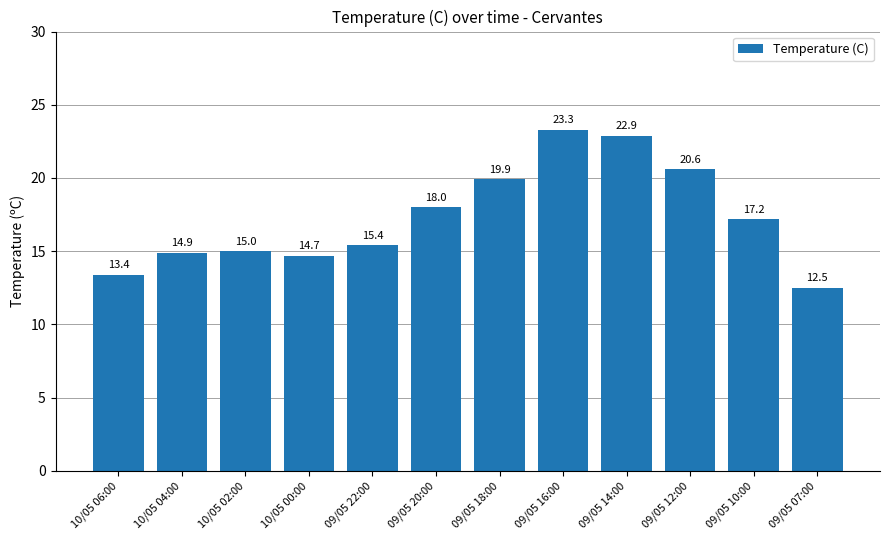

At which label is the value closest to 17?

09/05 10:00